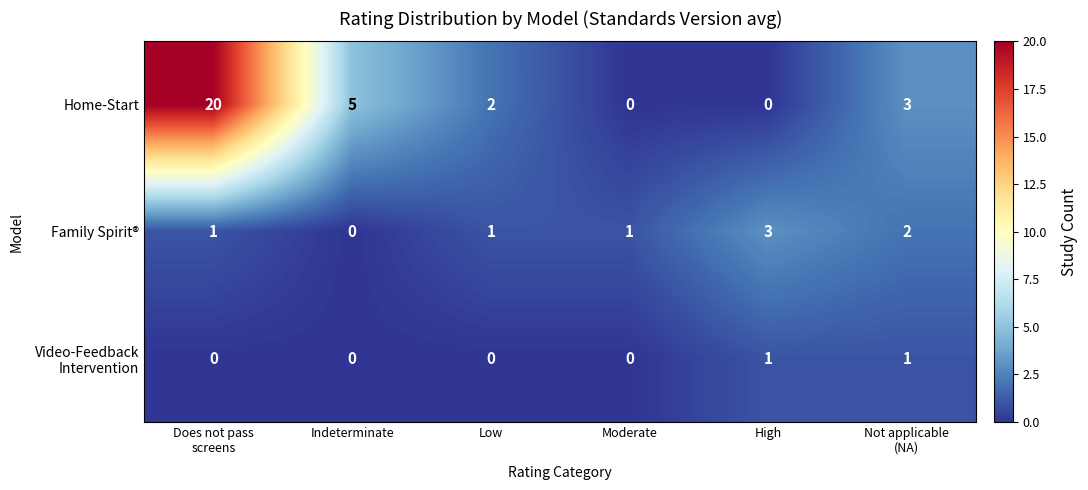

What is the difference between the Family Spirit® values at Indeterminate and High?

3